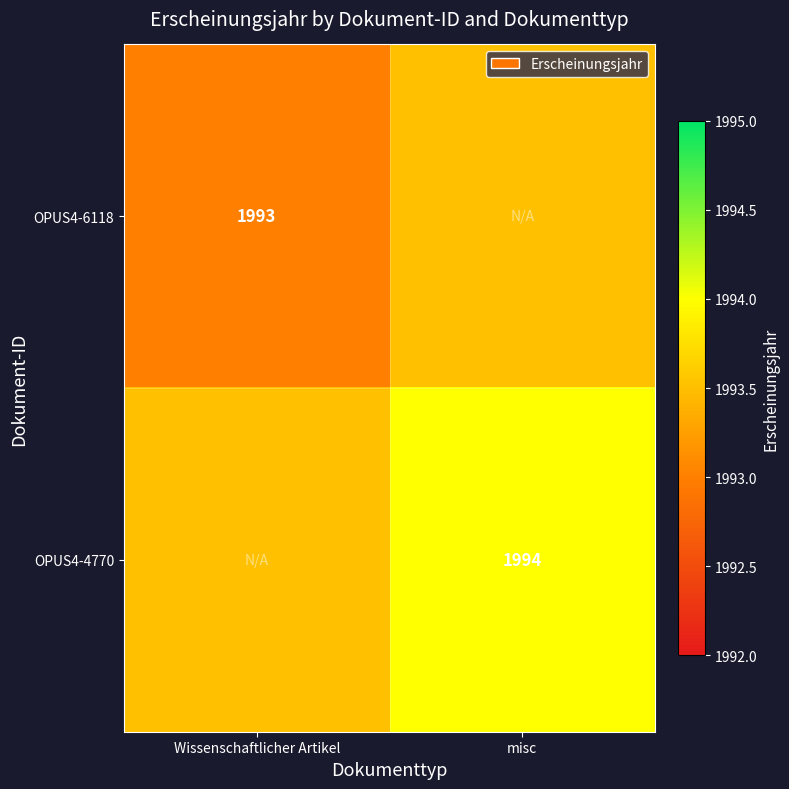

The value of OPUS4-4770 at misc is 3020.3. True or false?

False